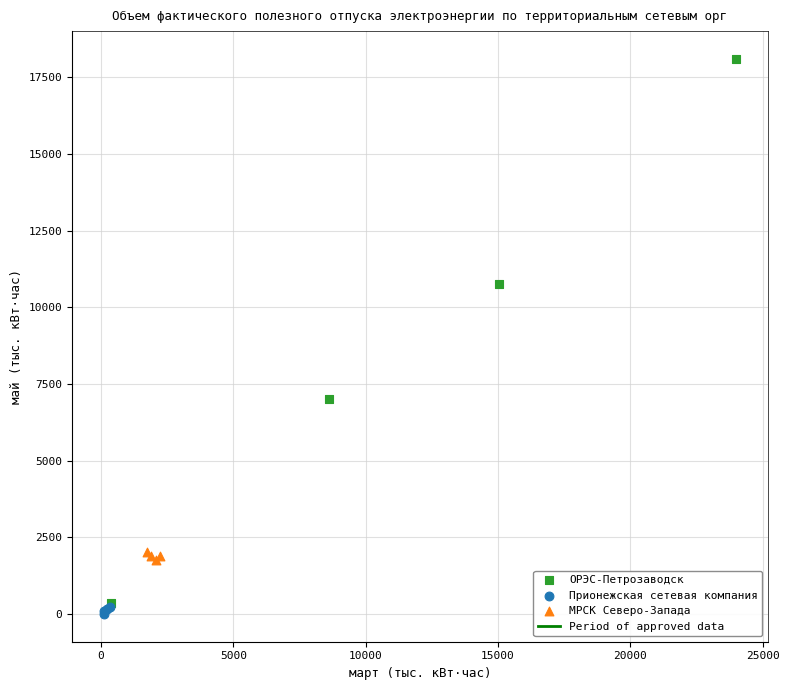

Which series has the widest spread of Y values?

ОРЭС-Петрозаводск